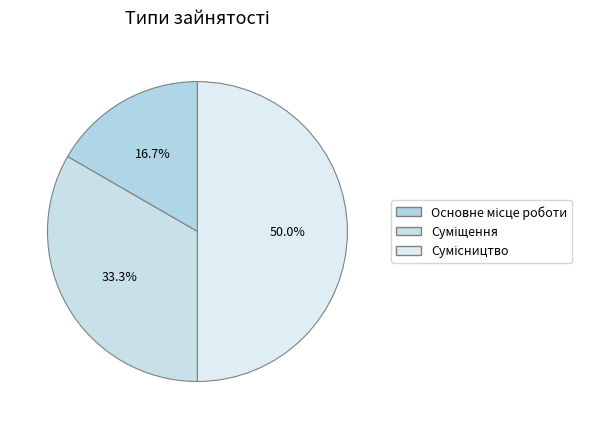

Is there a majority slice in this chart?

No